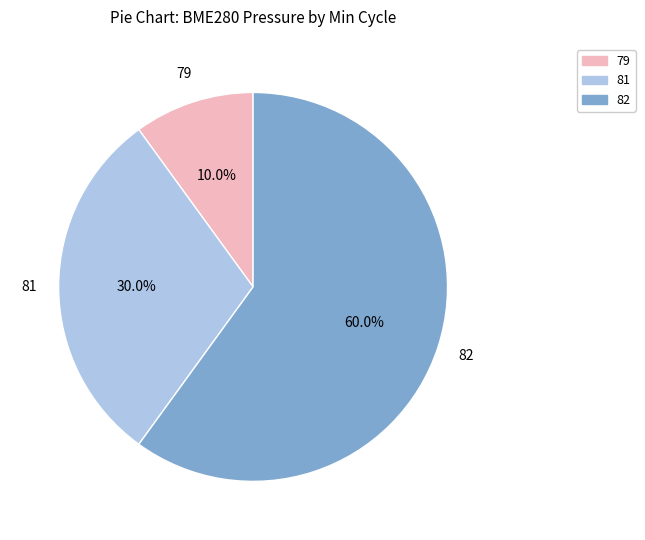

Does any single category account for the majority?

Yes